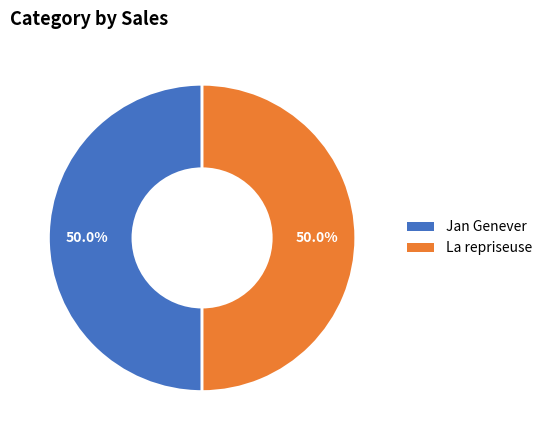

Count the number of slices in the pie.

2